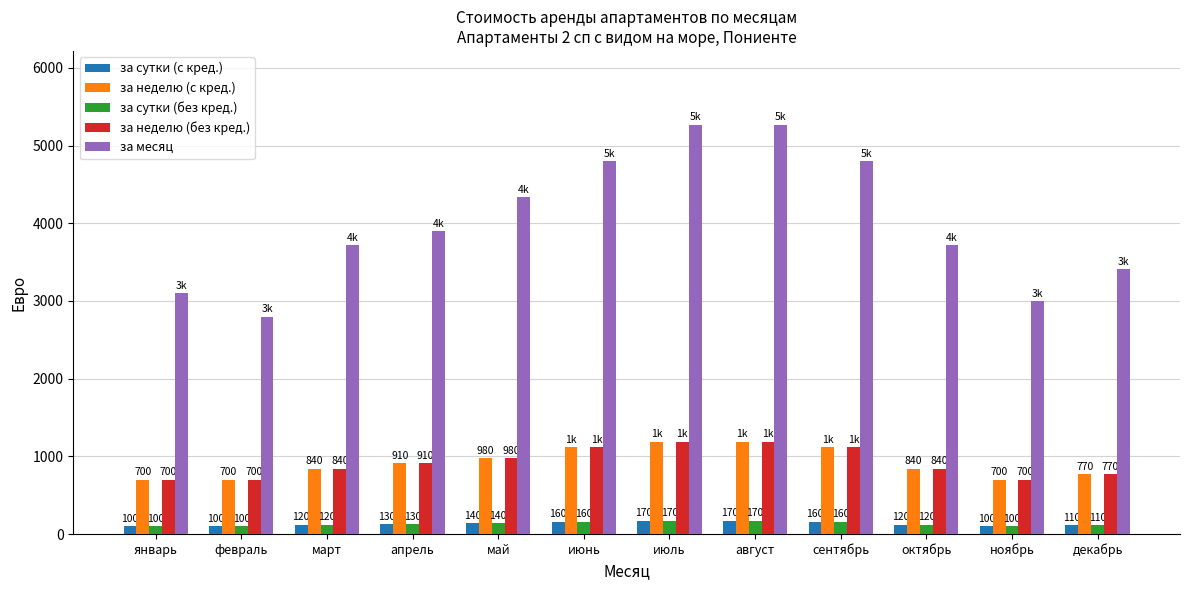

What is the lowest value of the за неделю (с кред.) series?

700